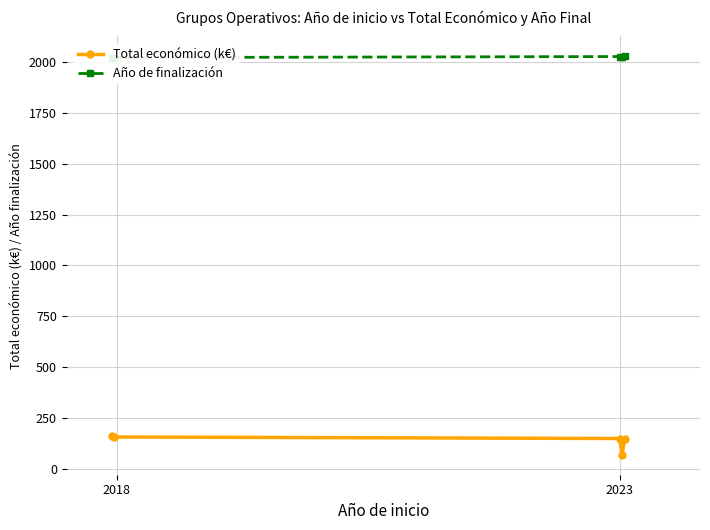

What is the difference between the highest and lowest values at 4?

1877.0